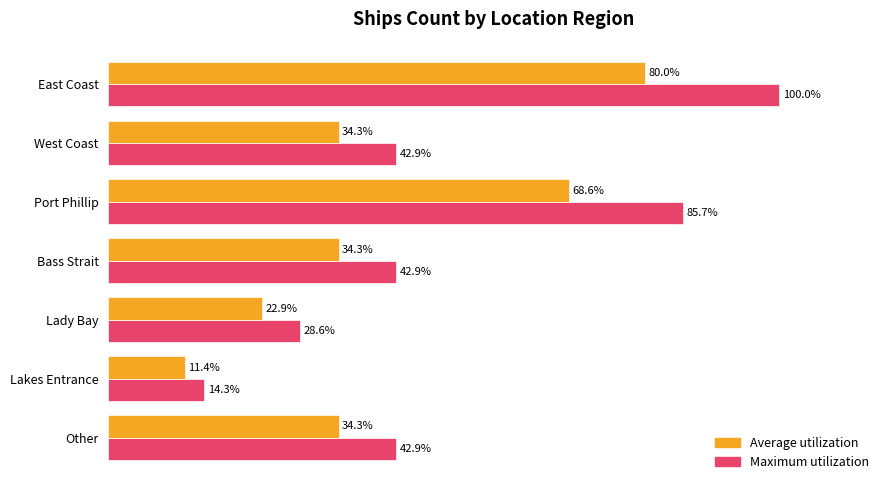

What are all the series names shown in the legend?

Average utilization, Maximum utilization